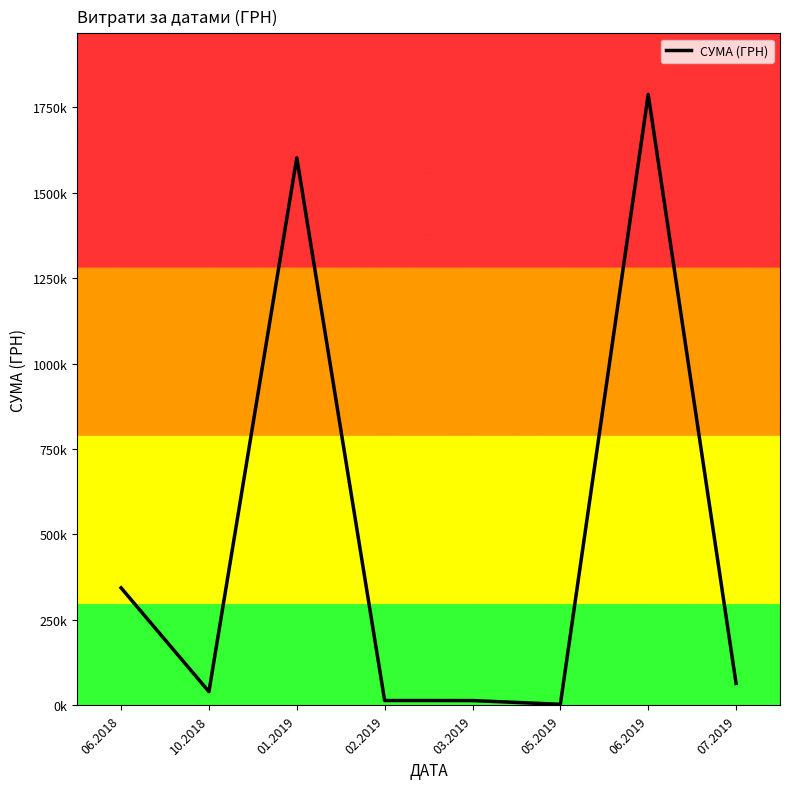

Rank the categories by value from highest to lowest.

06.2019, 01.2019, 06.2018, 07.2019, 10.2018, 02.2019, 03.2019, 05.2019